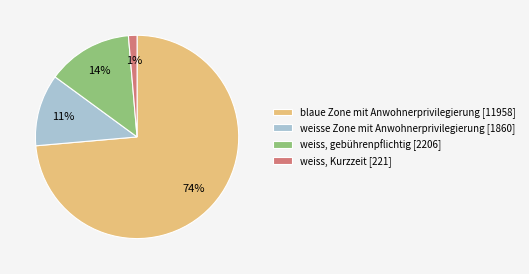

Is there a majority slice in this chart?

Yes